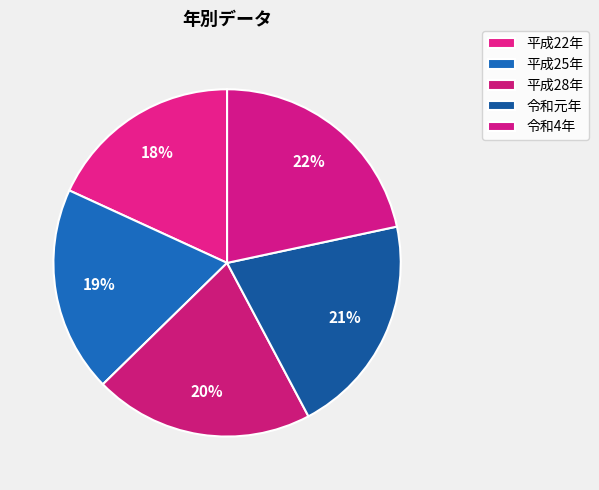

Count the number of slices in the pie.

5